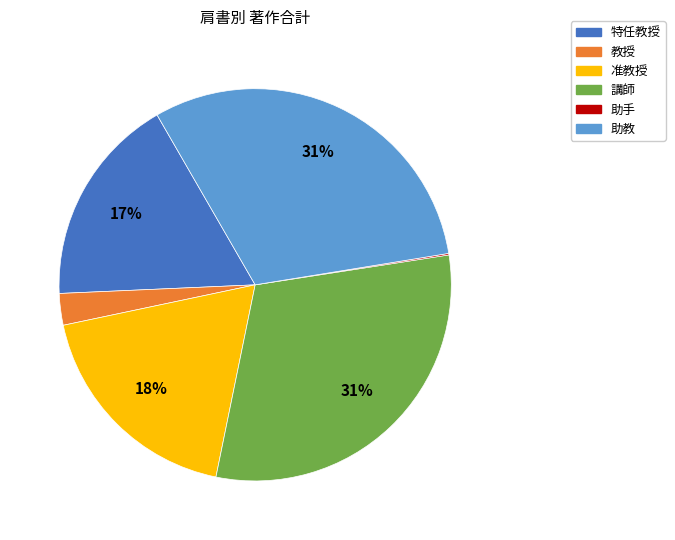

To the nearest percent, what is the combined percentage of 助教 and 准教授?

49%